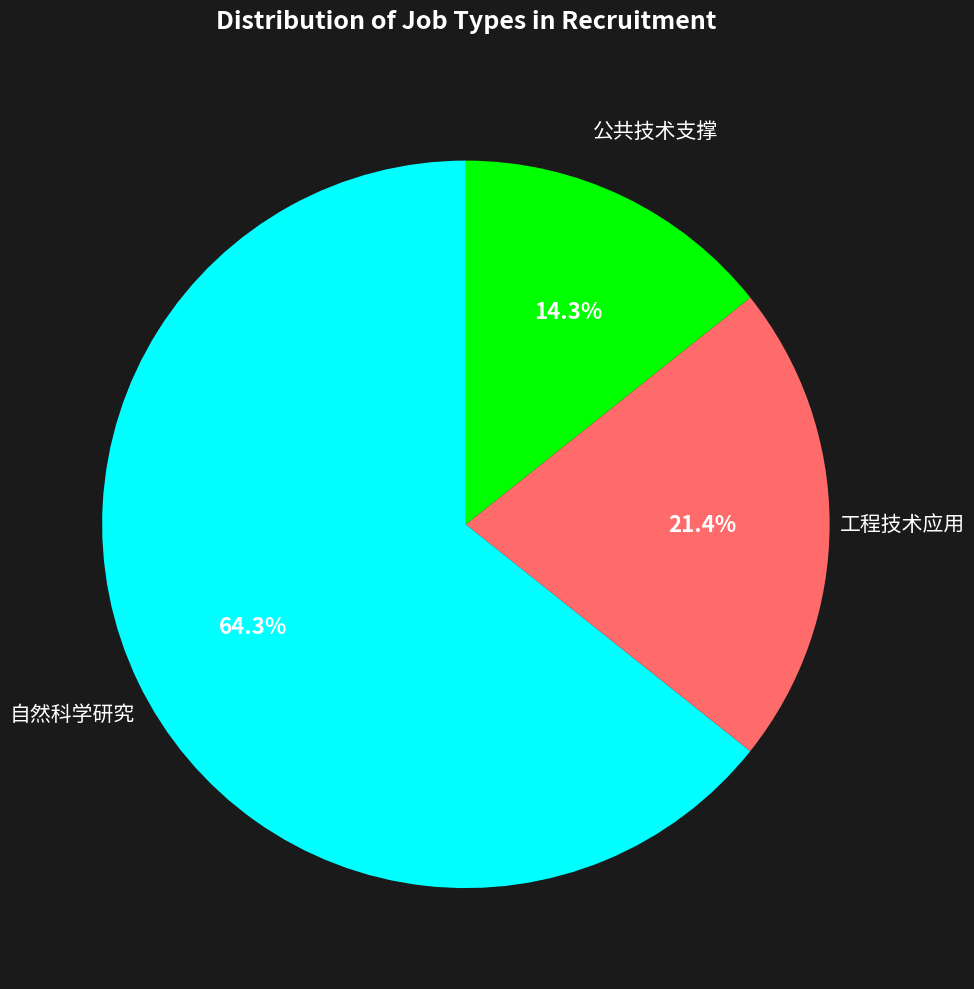

Count the number of slices in the pie.

3